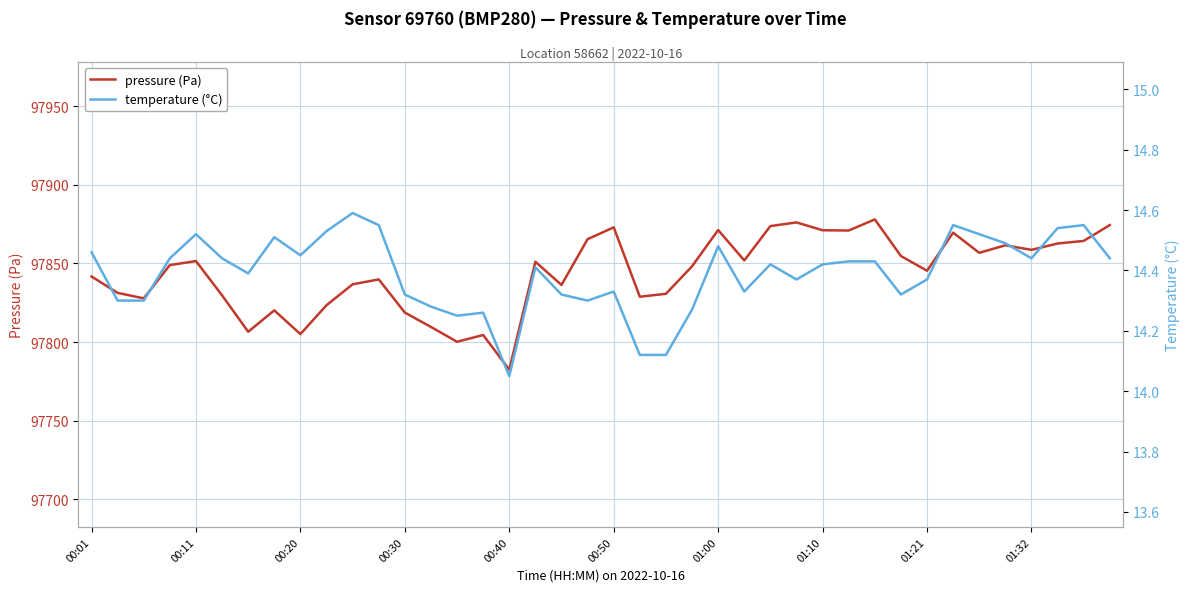

What are all the series names shown in the legend?

pressure (Pa), temperature (°C)